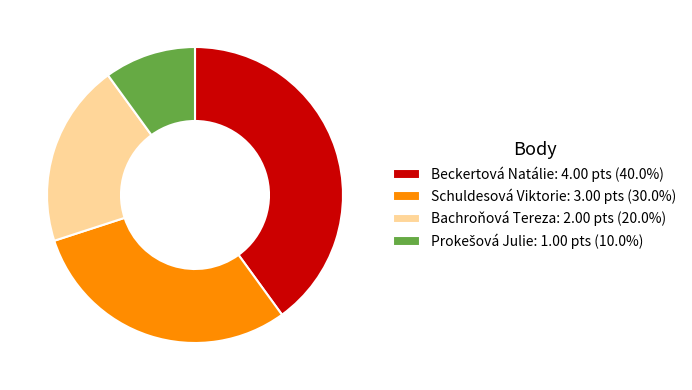

Is there any slice that represents more than half of the pie?

No